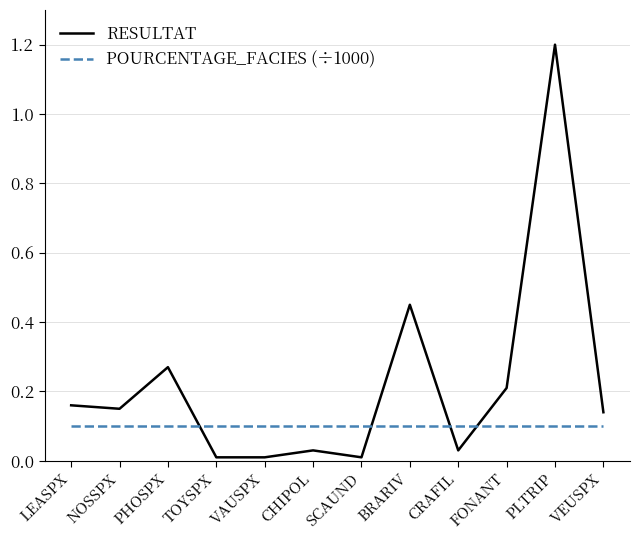

Where do RESULTAT and POURCENTAGE_FACIES (÷1000) first cross each other?

PHOSPX and TOYSPX